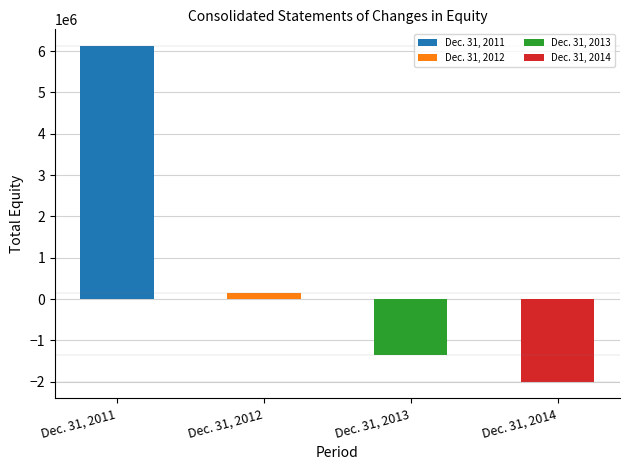

Reading left to right, list all the values displayed in this chart.

6121148	143678	-1361576	-1999796